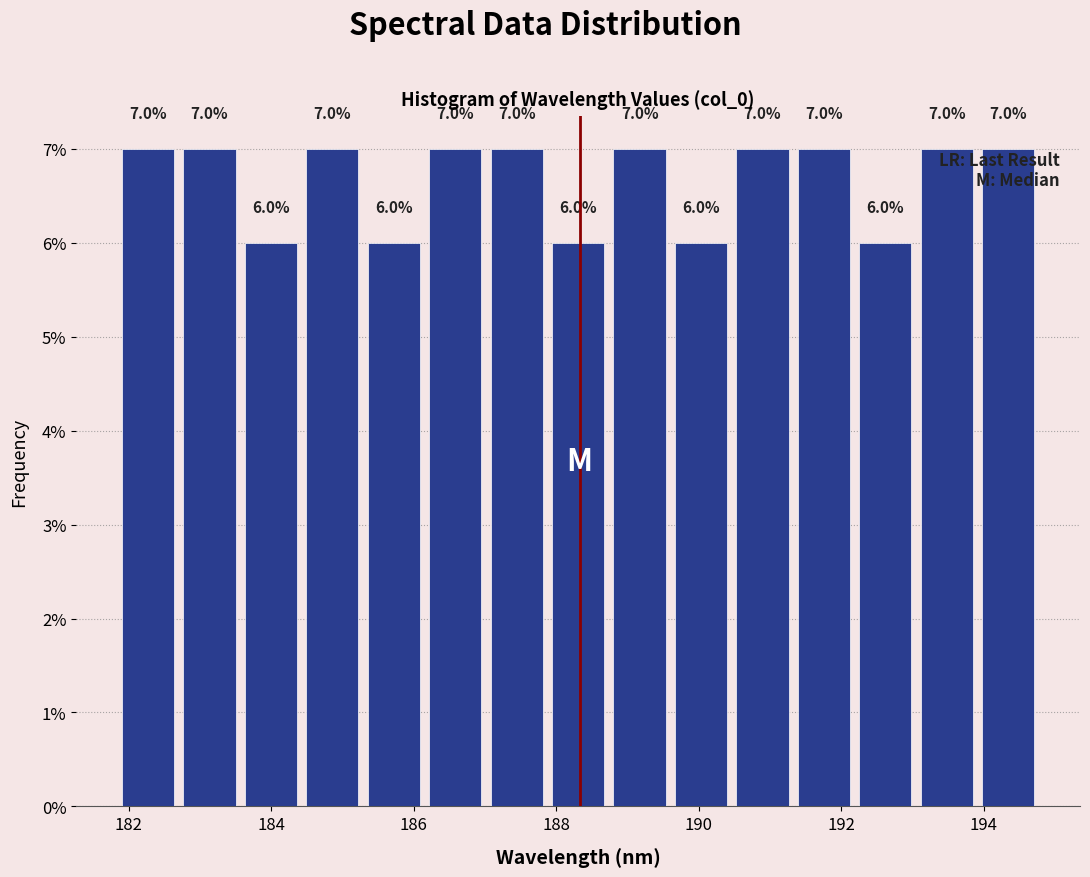

Reading left to right, transcribe this chart: for each bar, give the range it covers on the x-axis and its height. The bar edges are not printed on the chart, so give them approximately, as read against the axis.

181.8 to 182.8: 7.0
182.8 to 183.6: 7.0
183.6 to 184.4: 6.0
184.4 to 185.2: 7.0
185.2 to 186.2: 6.0
186.2 to 187.0: 7.0
187.0 to 187.8: 7.0
187.8 to 188.8: 6.0
188.8 to 189.6: 7.0
189.6 to 190.4: 6.0
190.4 to 191.4: 7.0
191.4 to 192.2: 7.0
192.2 to 193.0: 6.0
193.0 to 194.0: 7.0
194.0 to 194.8: 7.0